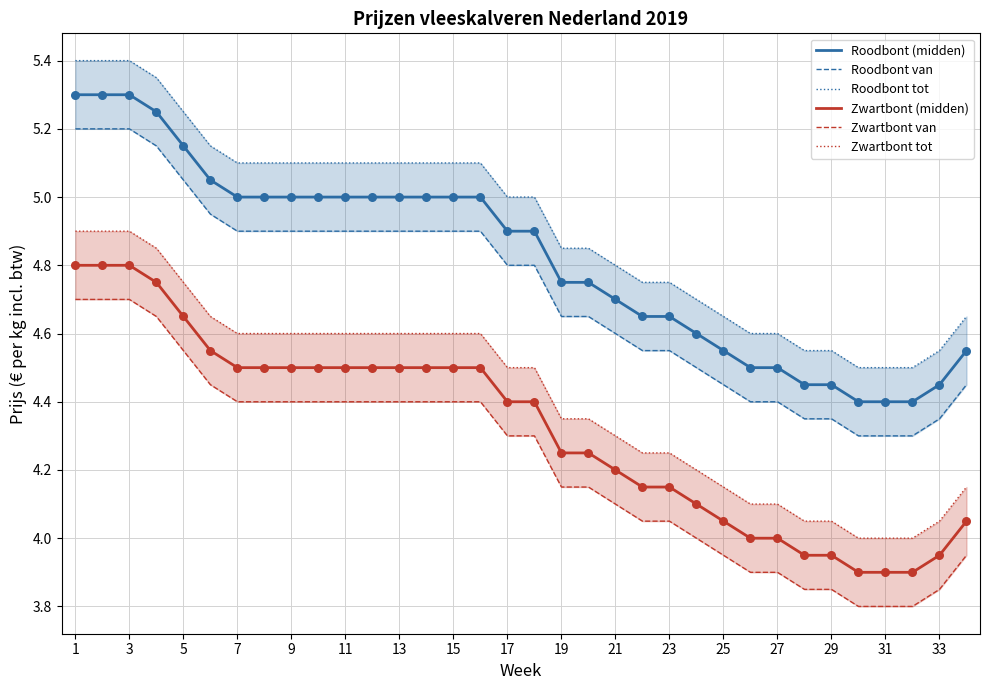

Which series has the widest spread of Y values?

Zwartbont (midden)